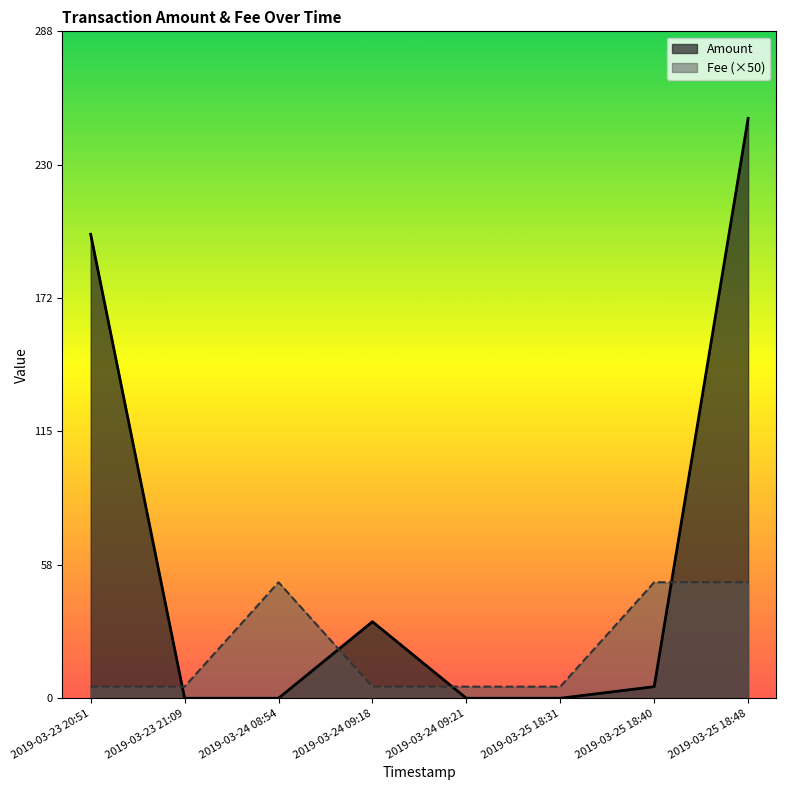

What is the highest value of the Amount series?

250.0